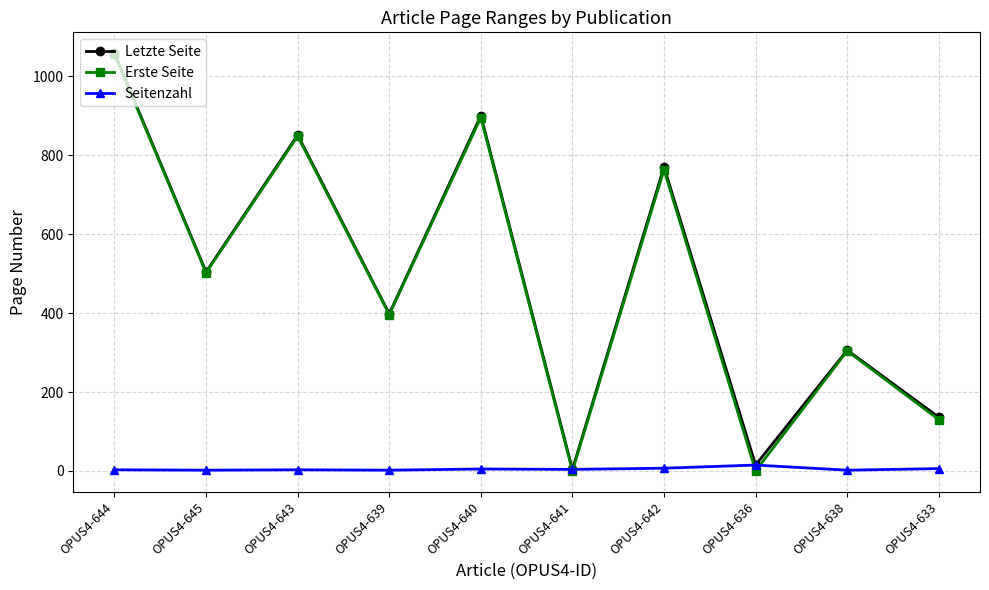

What is the label of the 3rd point from the right?

OPUS4-636